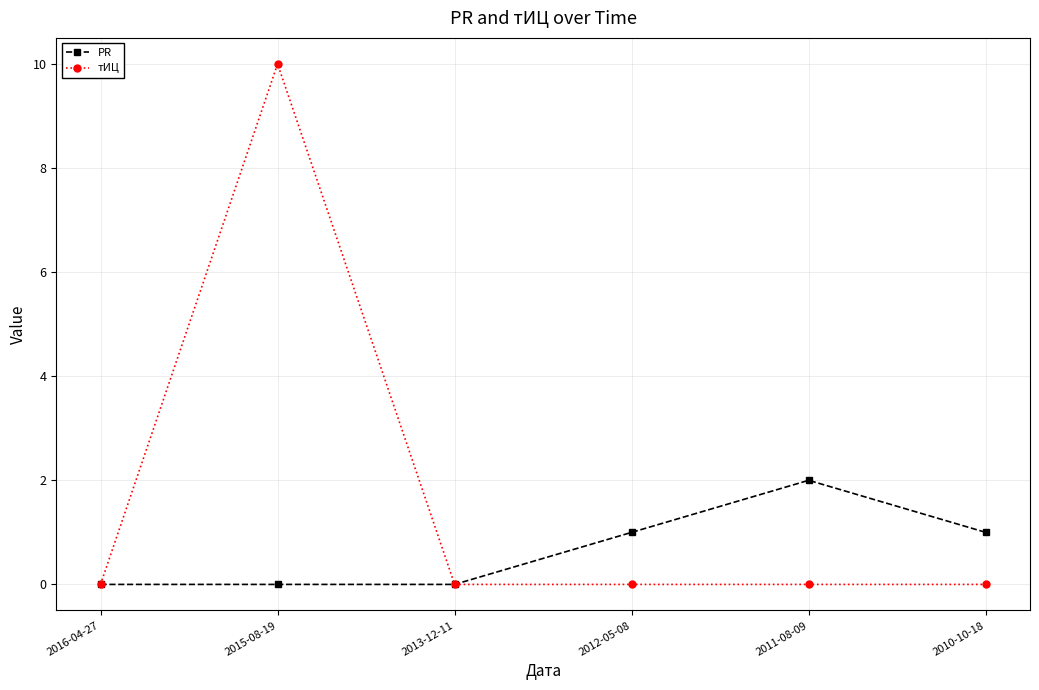

What is the average value of the тИЦ series?

2